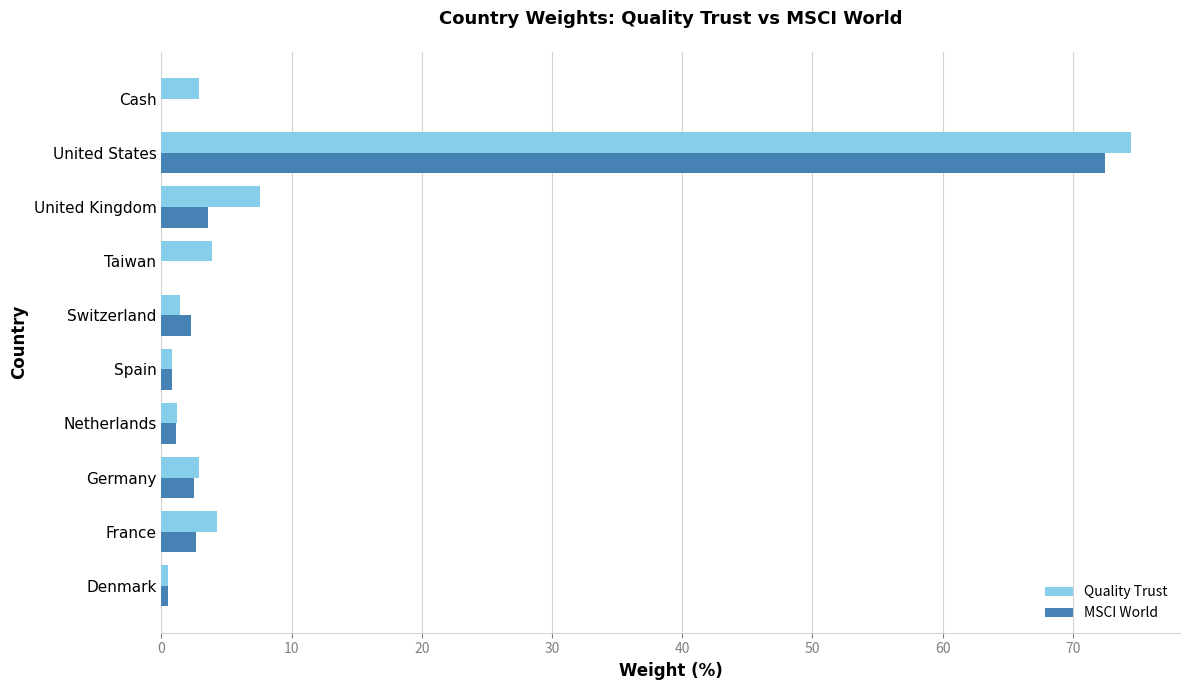

Which series changed the most between Spain and United Kingdom?

Quality Trust